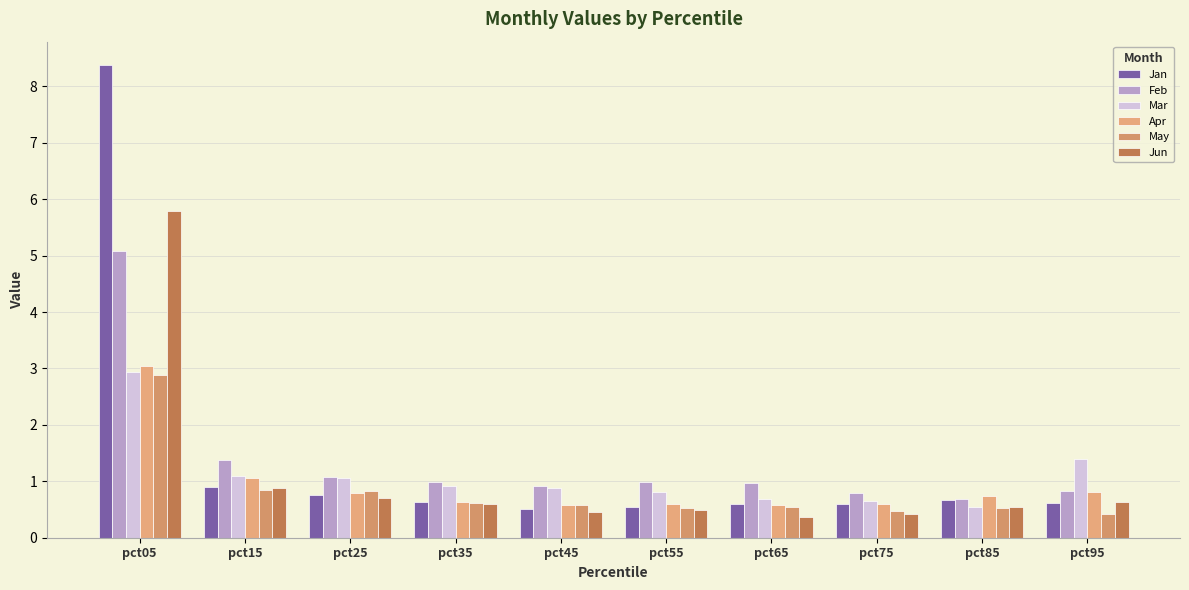

What are all the series names shown in the legend?

Jan, Feb, Mar, Apr, May, Jun